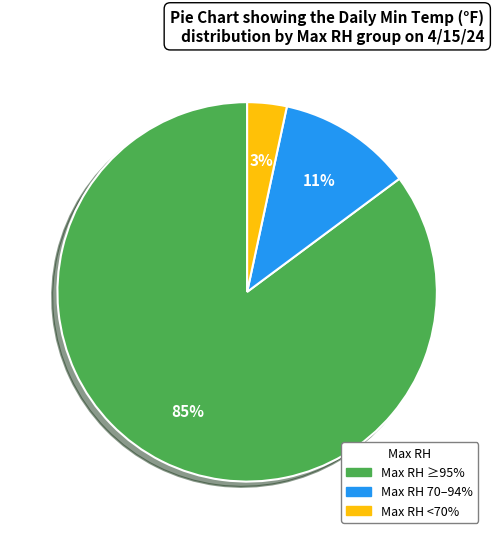

Is there a majority slice in this chart?

Yes